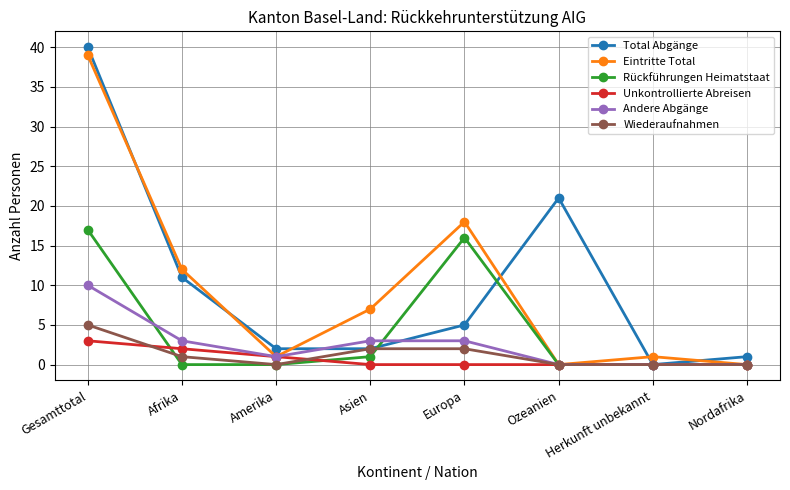

What is the maximum value for Unkontrollierte Abreisen?

3